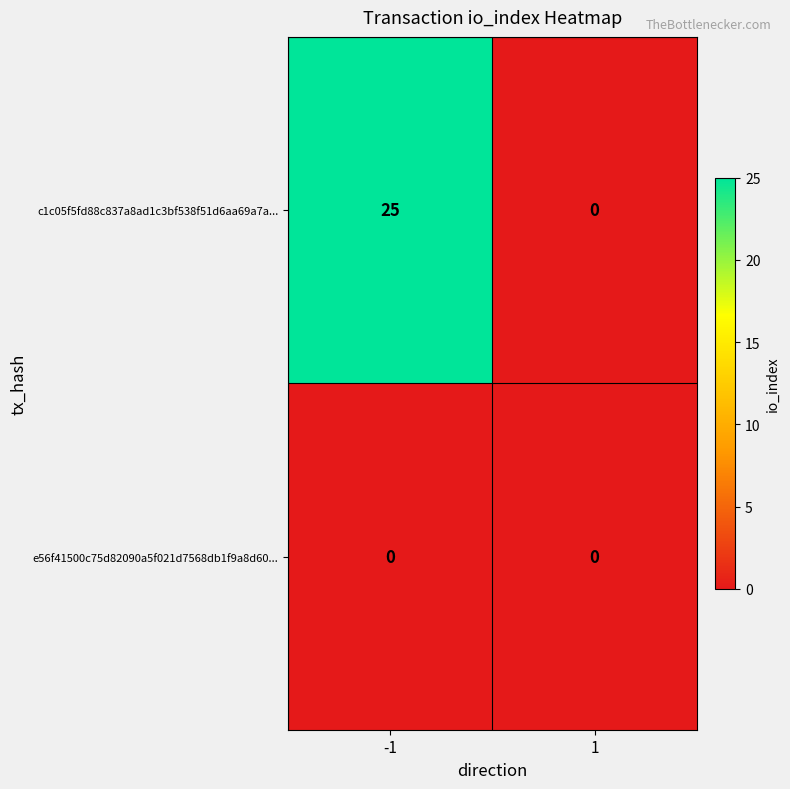

Rank the series by their average value, from lowest to highest.

e56f41500c75d82090a5f021d7568db1f9a8d60..., c1c05f5fd88c837a8ad1c3bf538f51d6aa69a7a...